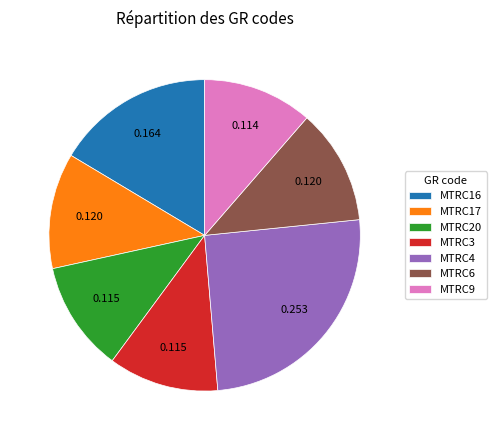

Approximately how many times larger is the value at MTRC17 compared to MTRC20?

1.0